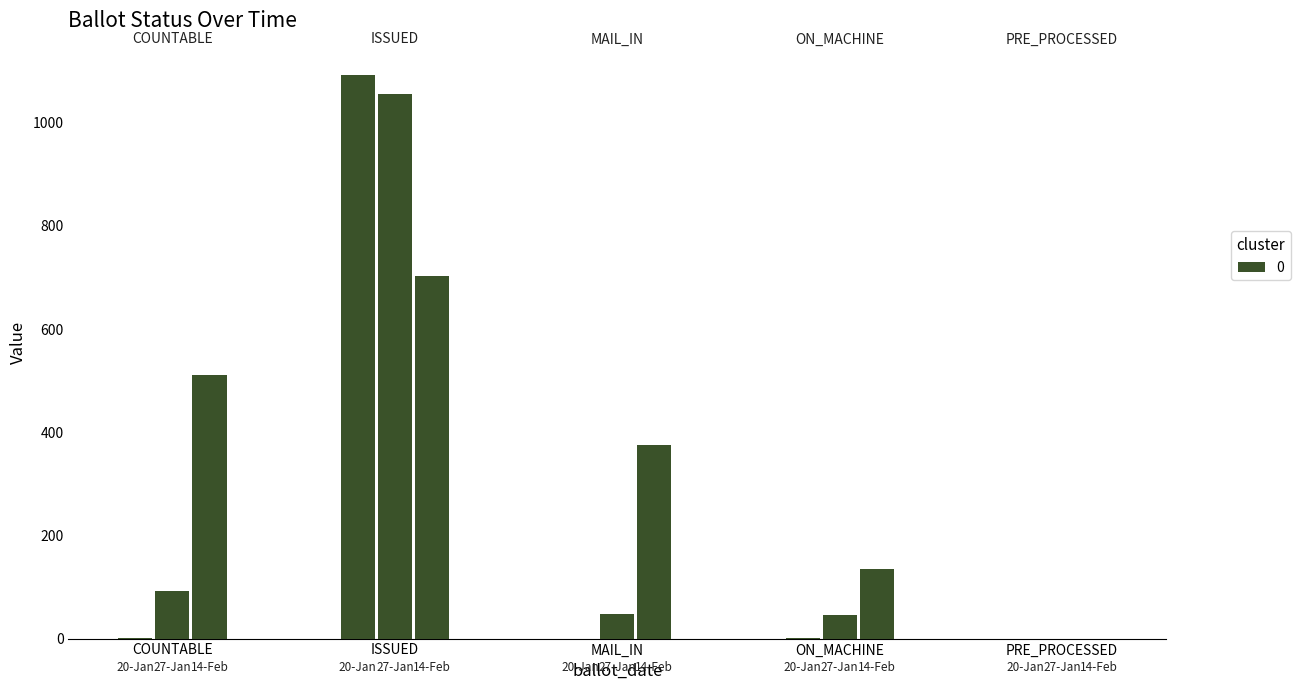

Which series has the largest total across all categories?

ISSUED